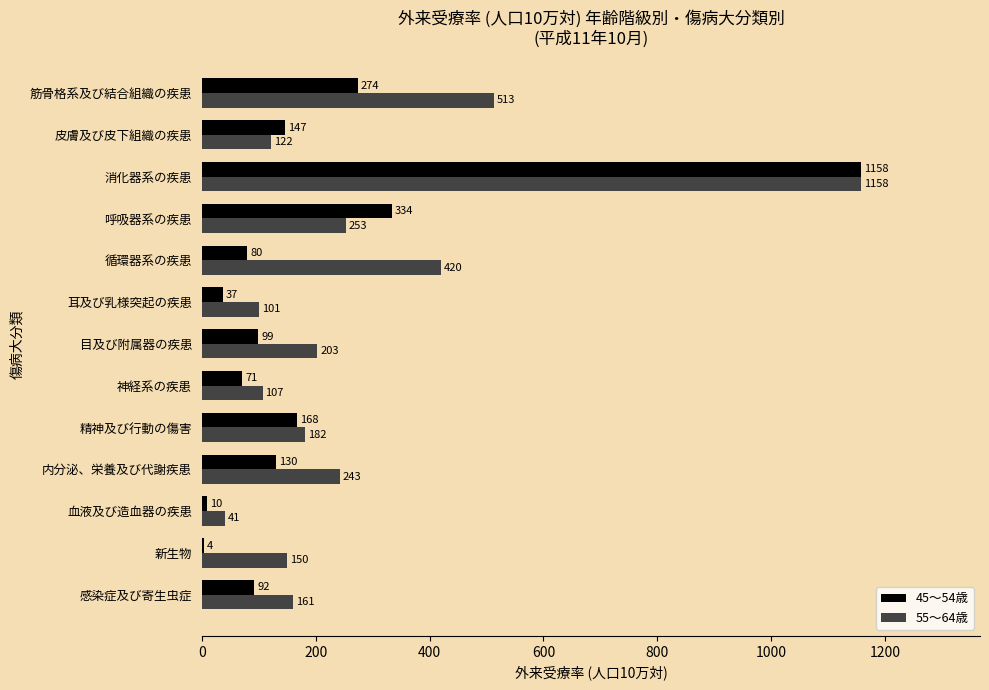

What is the sum of the 45～54歳 values at 感染症及び寄生虫症 and 筋骨格系及び結合組織の疾患?

366